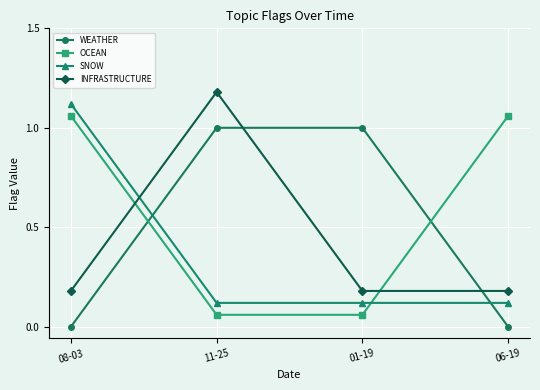

What is the average value of the OCEAN series?

0.6